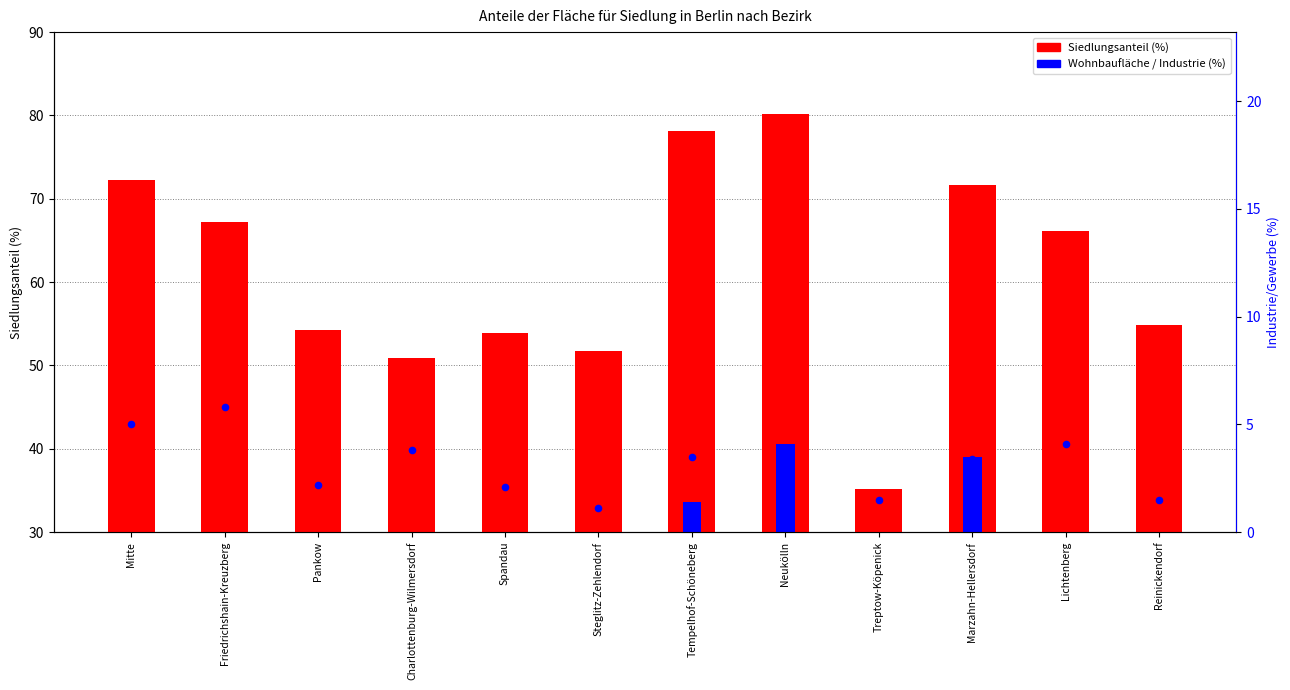

Which series has the largest total across all categories?

Siedlungsanteil (%)